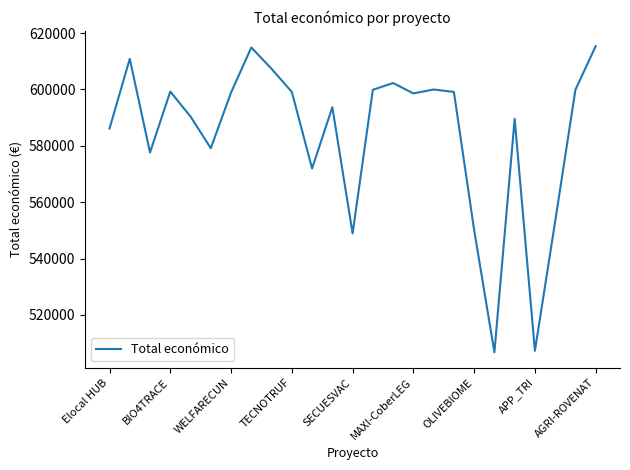

What is the smallest value displayed?

506703.0